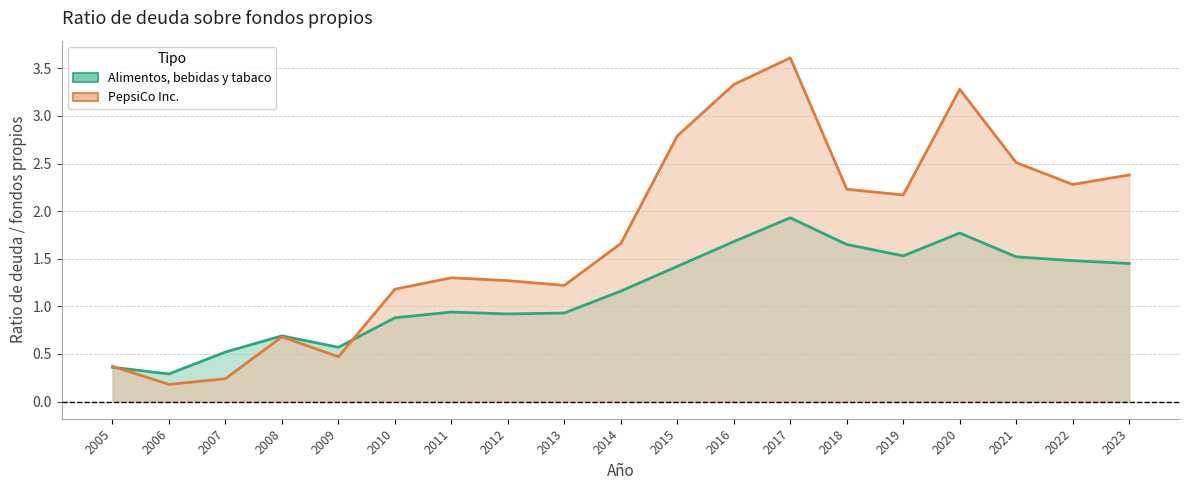

At which label does Alimentos, bebidas y tabaco first exceed 1?

2014